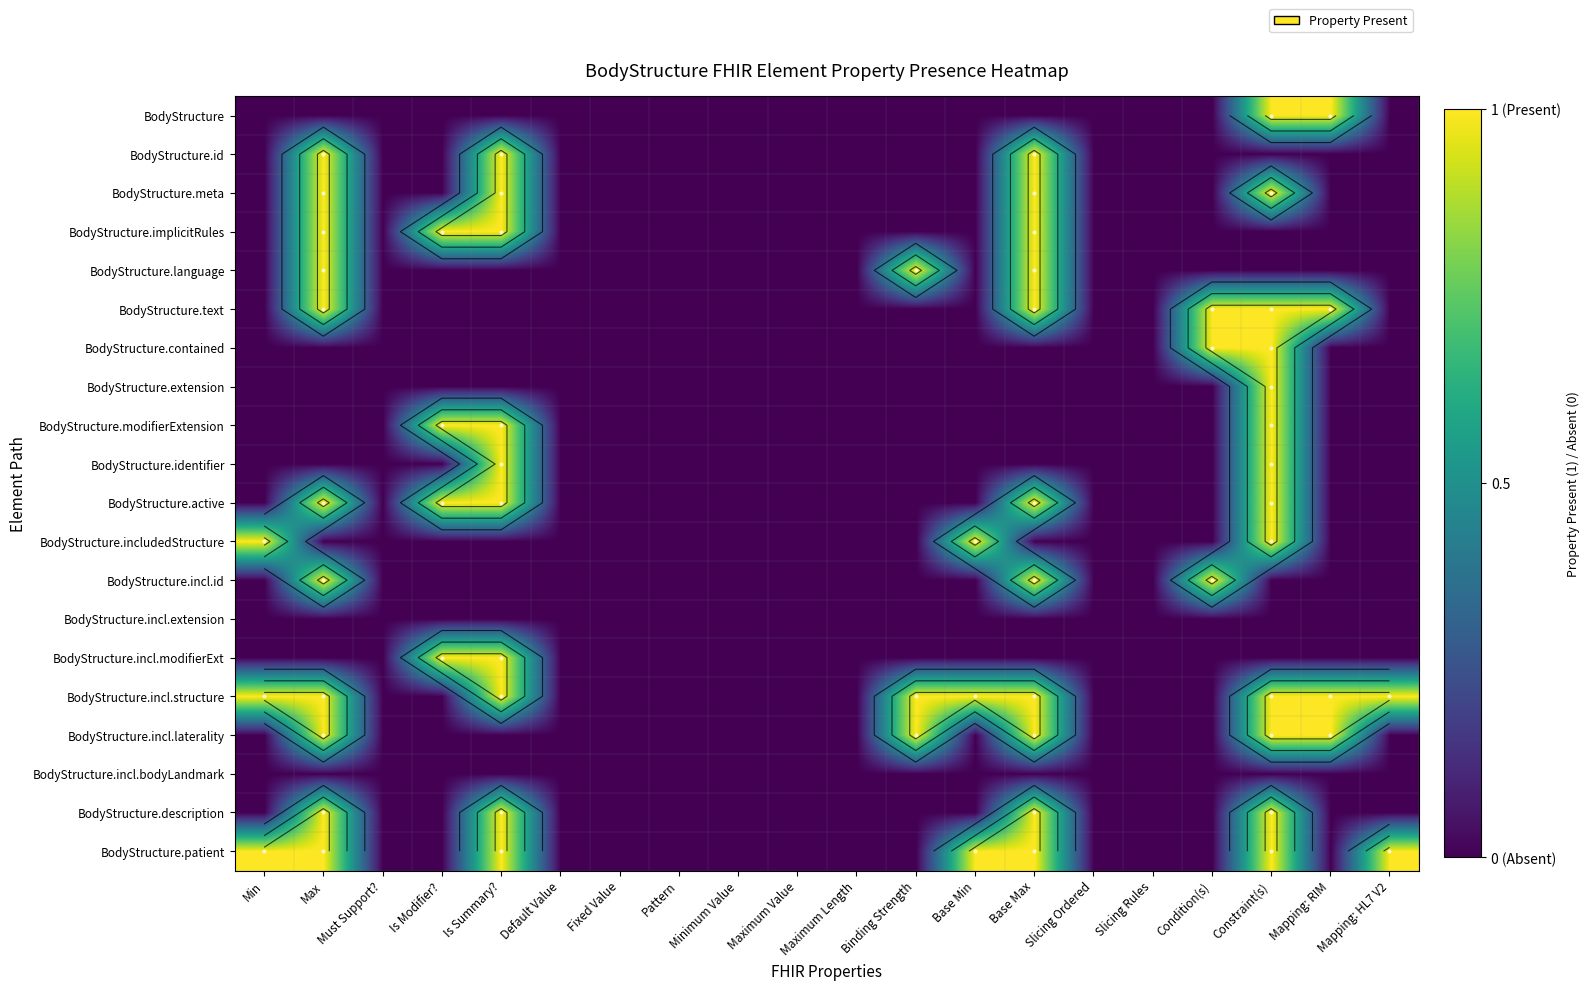

Which series has the largest total across all categories?

BodyStructure.incl.structure